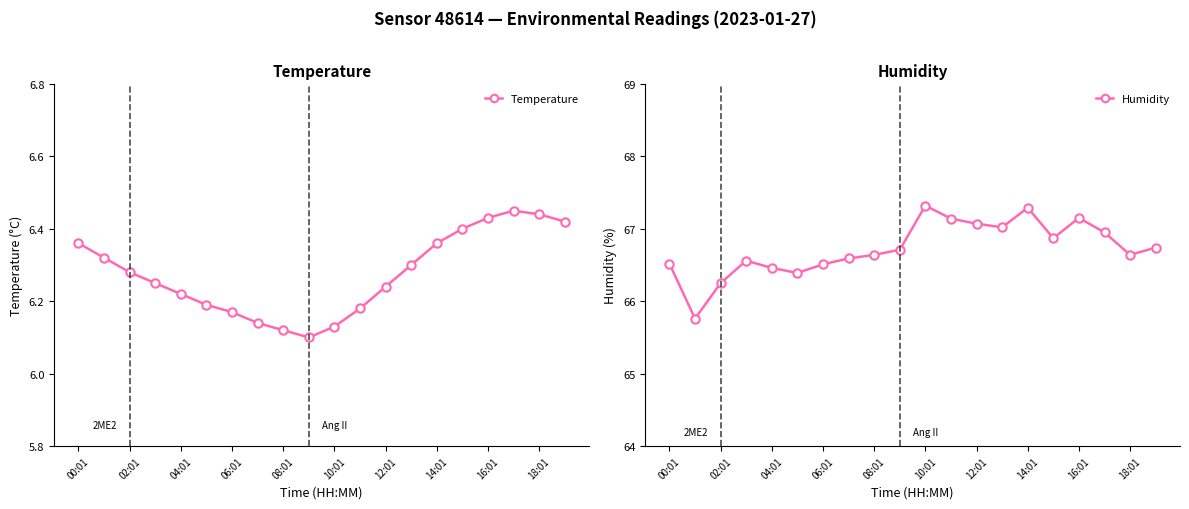

The Temperature series shows 11.3 at 17. True or false?

False